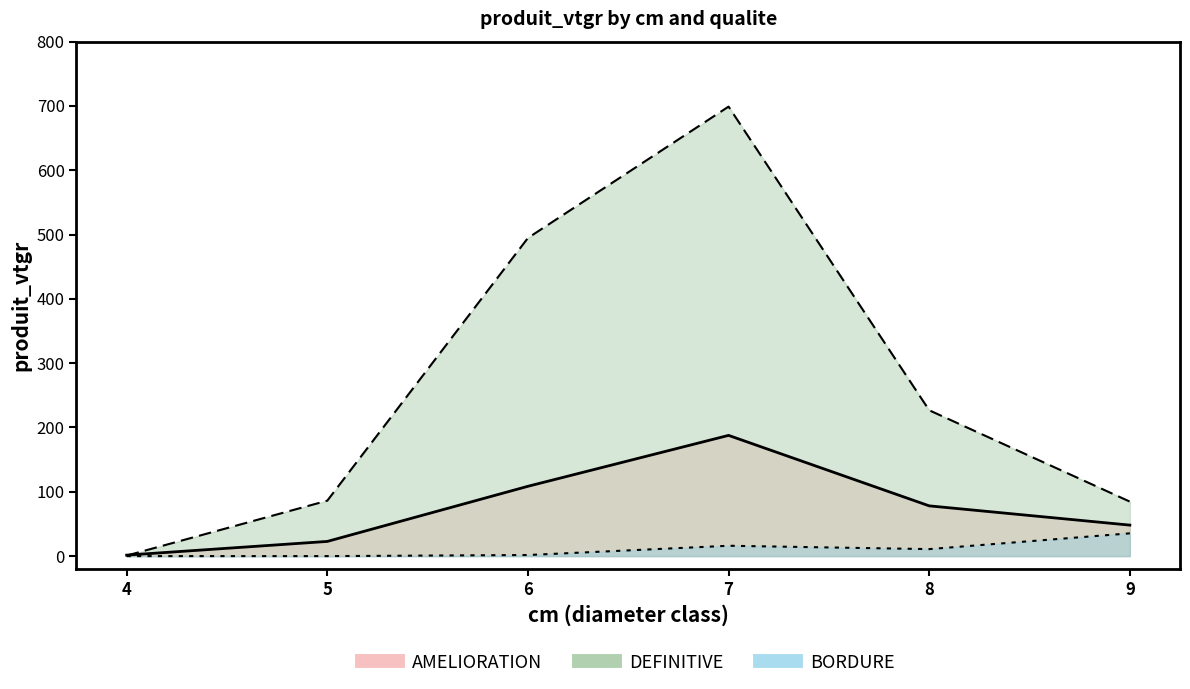

Reading left to right, extract all data points from this chart.

AMELIORATION: 1.5	22.8	108.6	187.7	78.1	48.2
DEFINITIVE: 0.8	86.2	494.7	699.0	226.8	84.7
BORDURE: 0.0	0.0	1.7	16.1	10.9	35.4